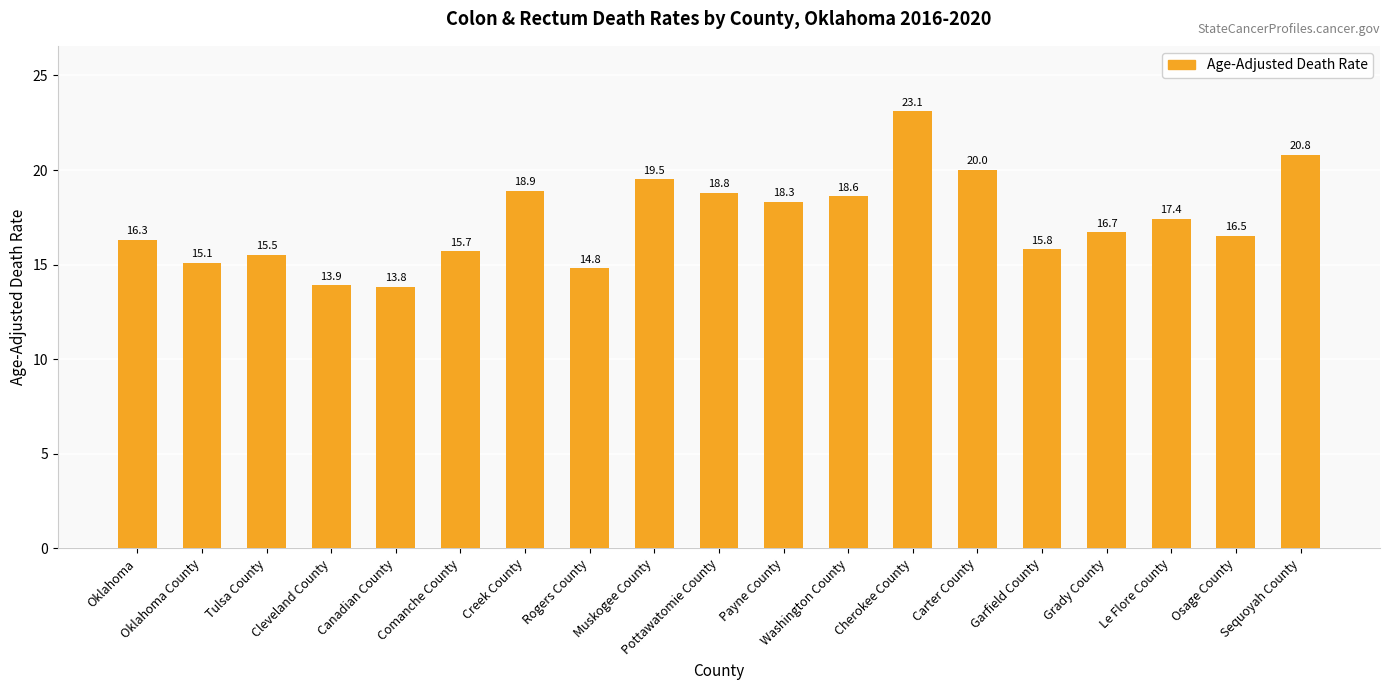

Are the bars grouped side by side (vs. stacked)?

No